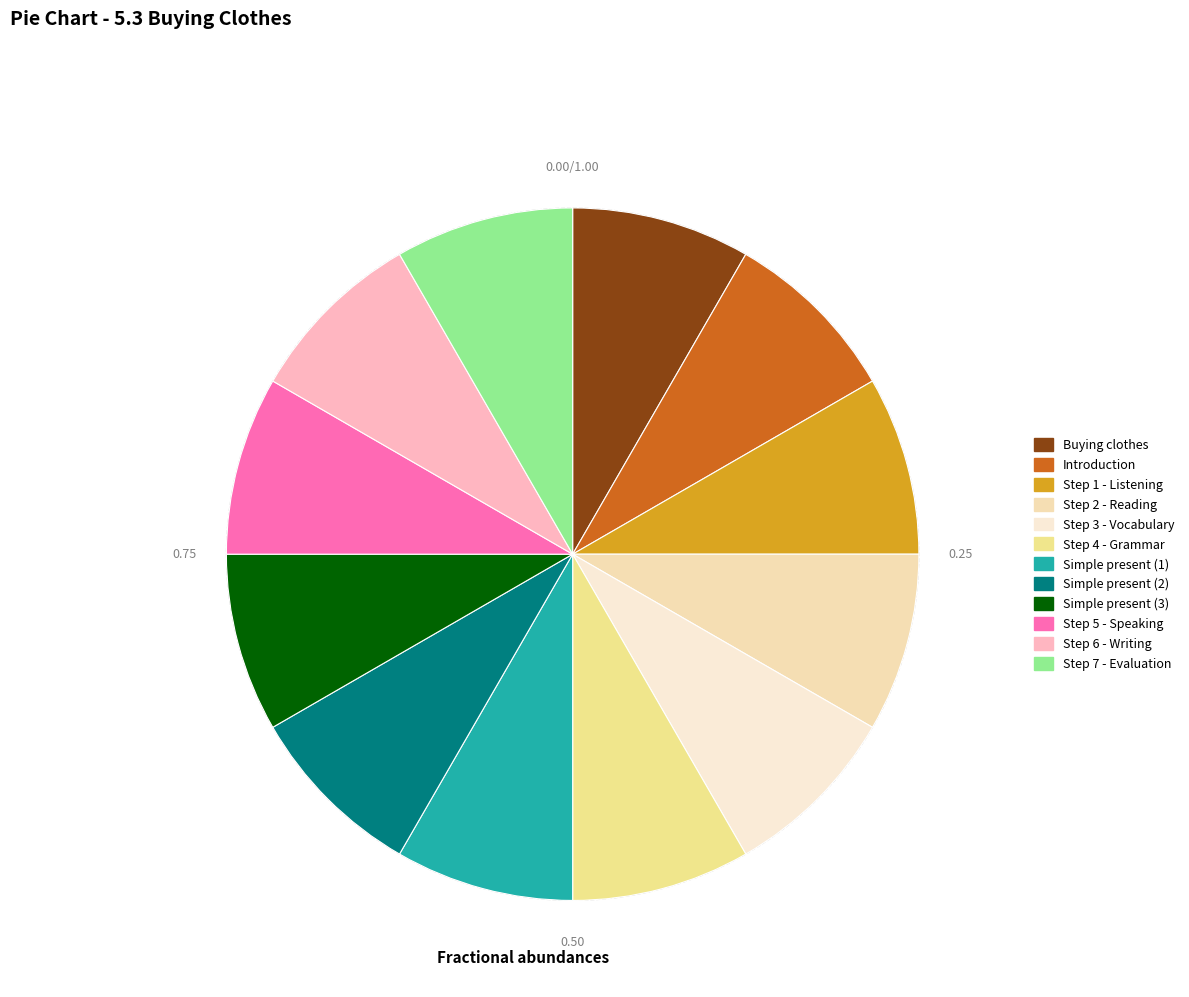

Is there a majority slice in this chart?

No